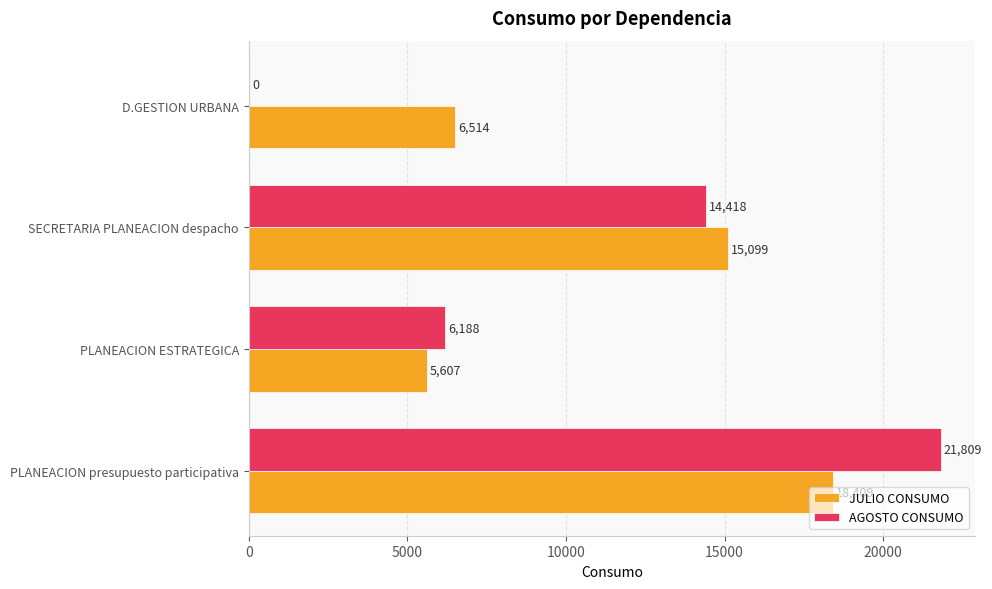

What is the sum of the AGOSTO CONSUMO values at SECRETARIA PLANEACION despacho and PLANEACION ESTRATEGICA?

20606